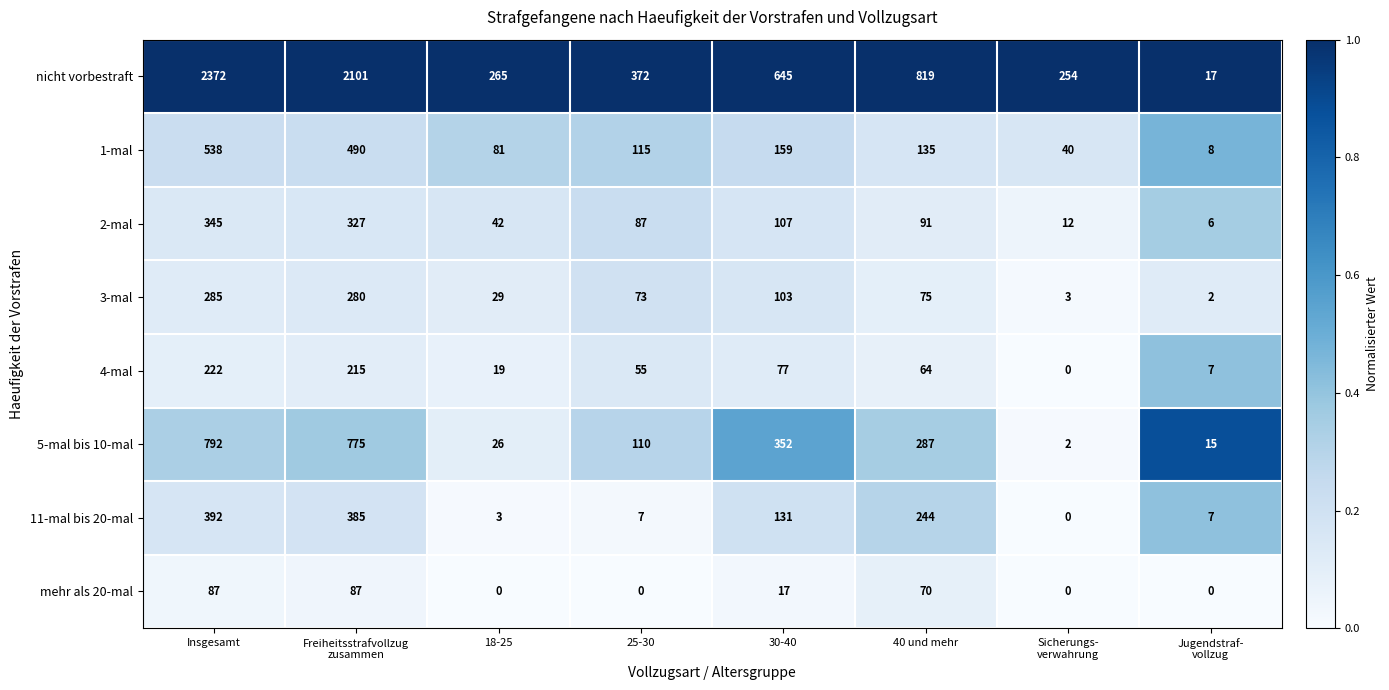

Which label corresponds to the largest value in the chart?

Insgesamt